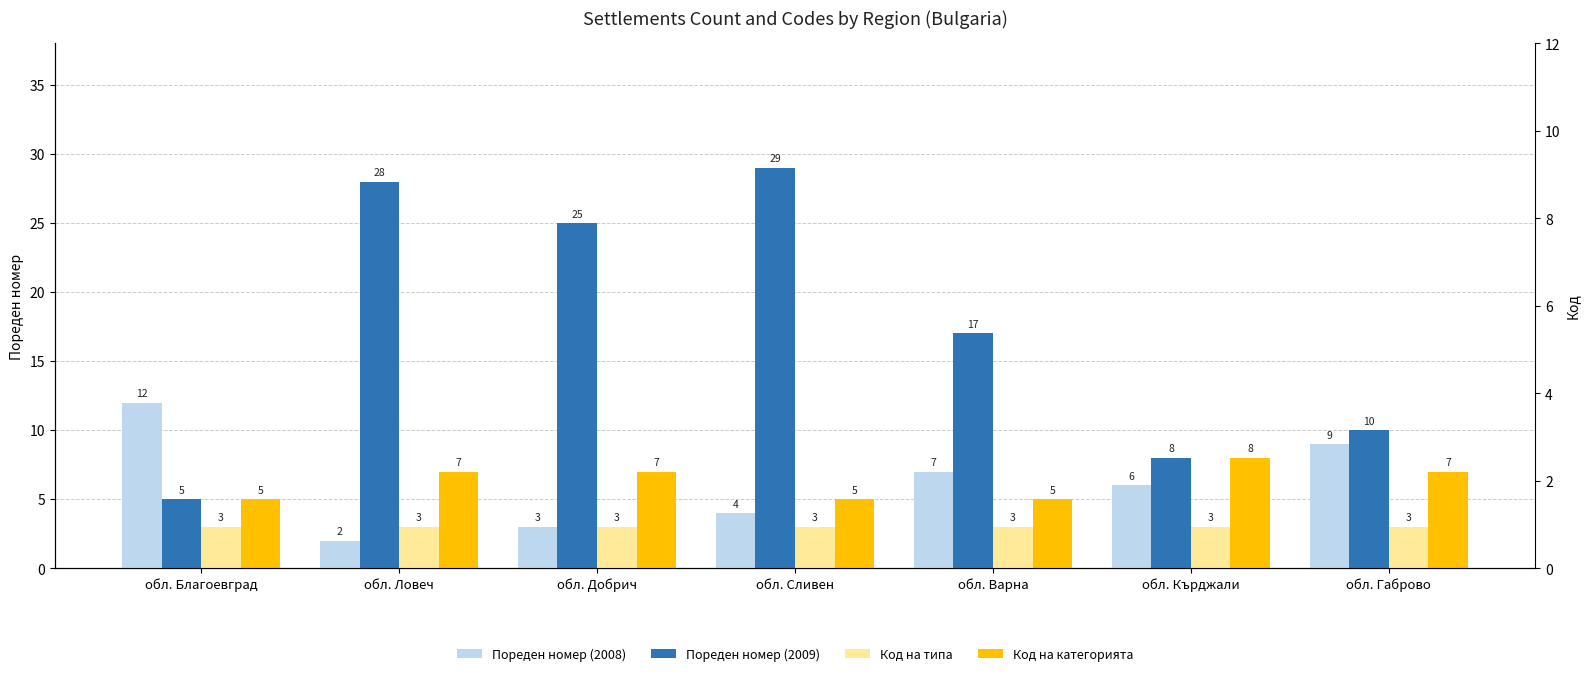

What is the minimum value for Пореден номер (2008)?

2